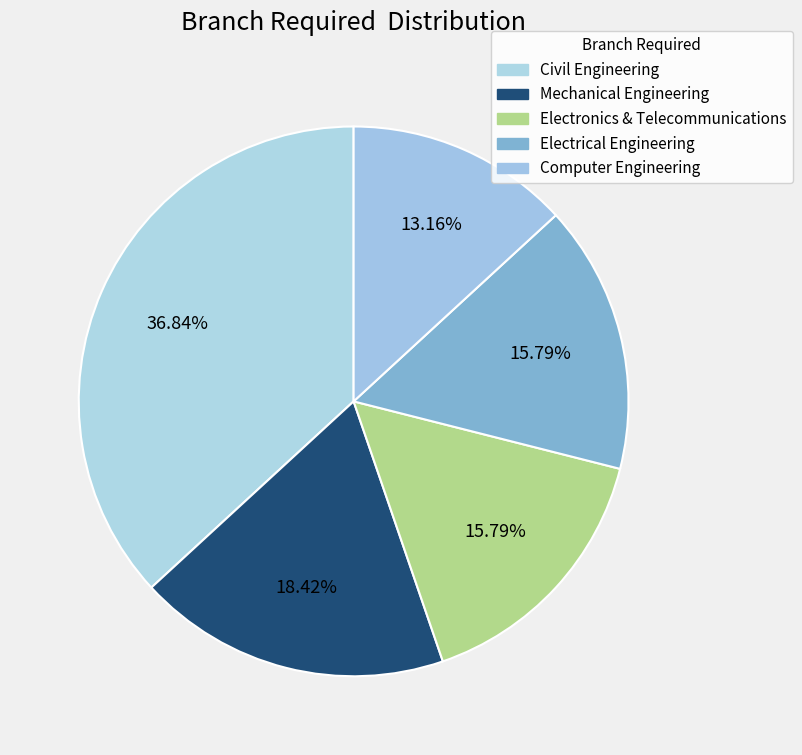

Which category has the smallest portion of the pie?

Computer Engineering